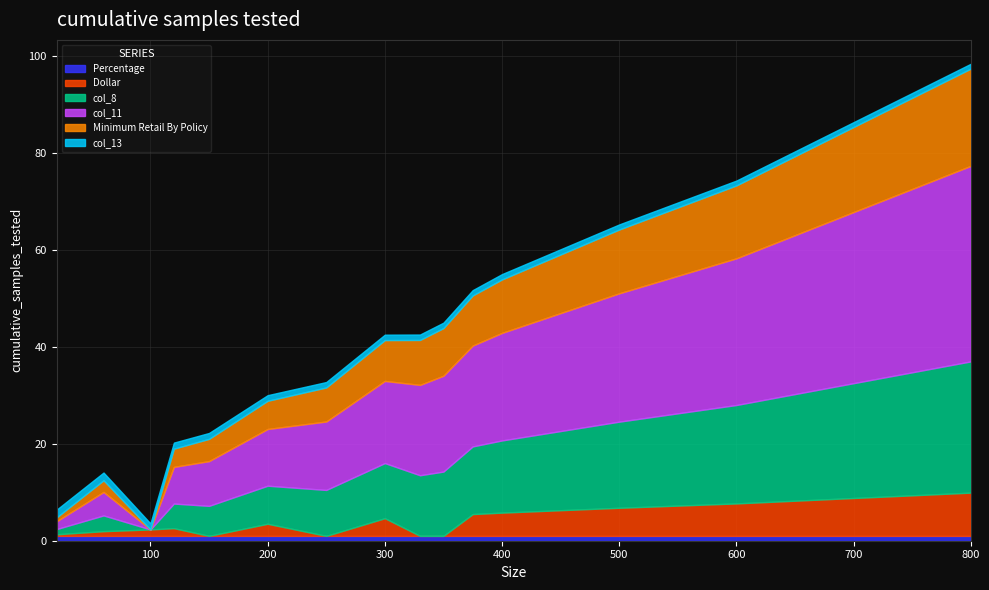

True or false: Dollar and Percentage cross at least once.

True